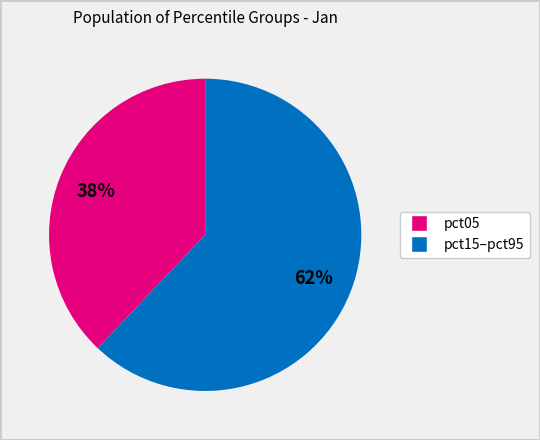

To the nearest percent, what is the average slice percentage?

50%